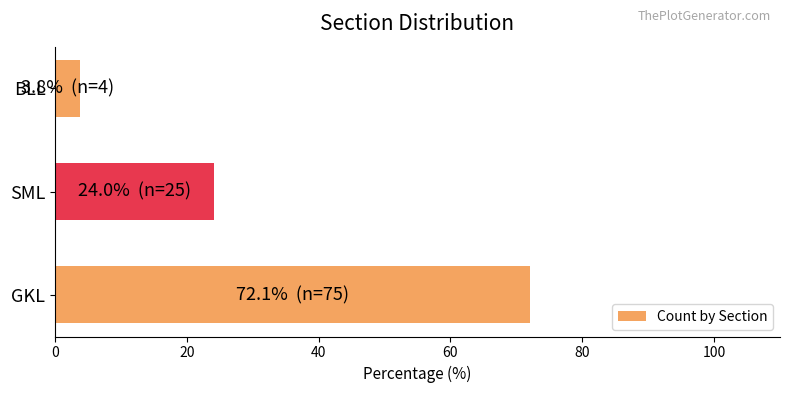

What is the change in value from SML to BLL?

-20.2